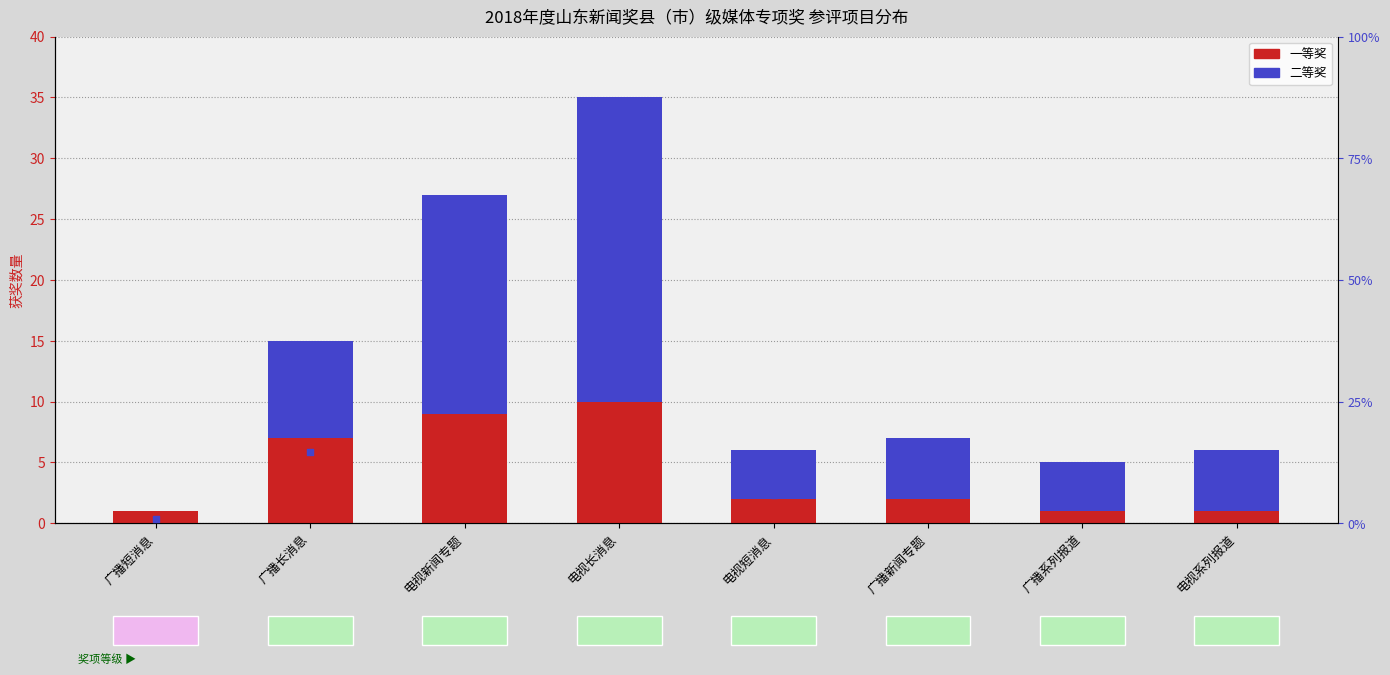

At how many categories does at least one series exceed 9?

3